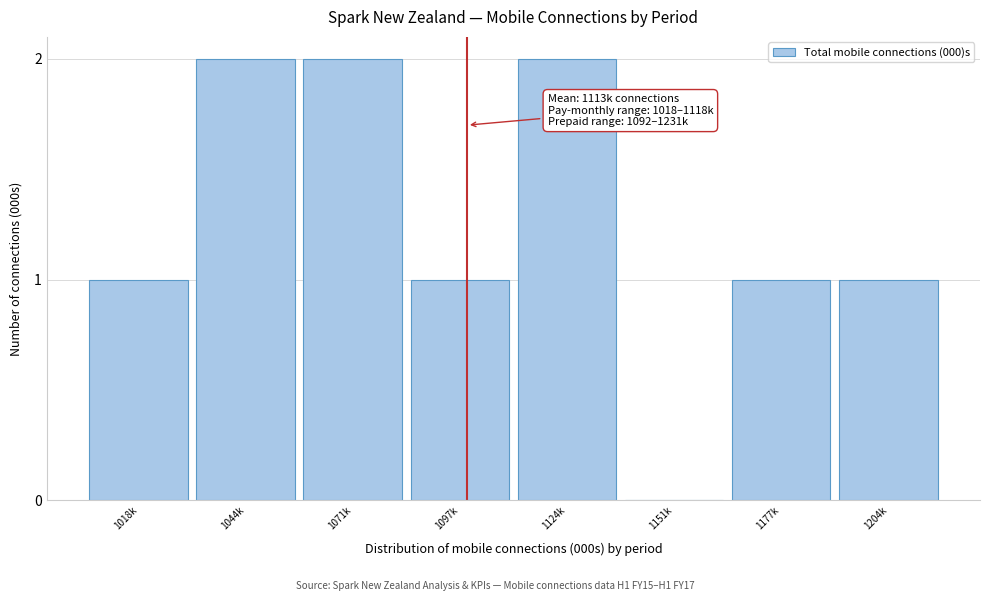

Reading left to right, list all the values displayed in this chart.

1018k=1	1044k=2	1071k=2	1097k=1	1124k=2	1151k=0	1177k=1	1204k=1